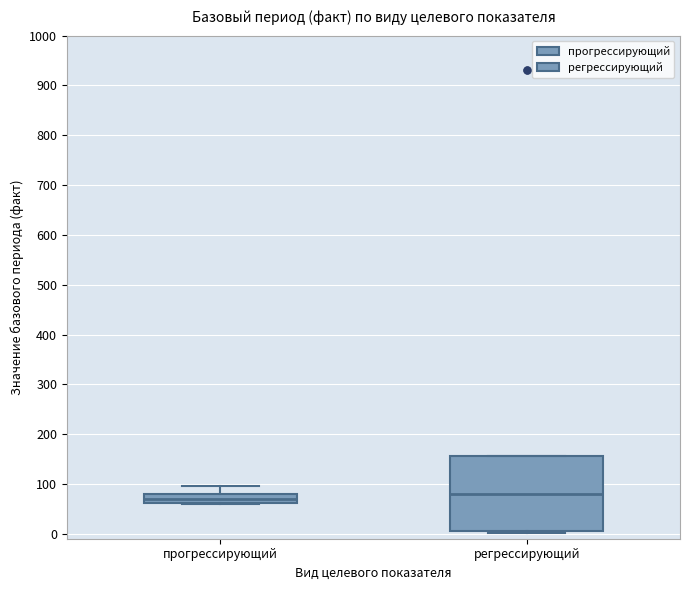

Reading left to right, transcribe this box plot: for each box, give where its median line is, the range the box spans, and where its two whiskers end, as read against the y-axis. The values are not printed on the chart, so give them approximately, as read against the axis.

прогрессирующий: median 70, box 60 to 80, whiskers 60 to 100
регрессирующий: median 80, box 10 to 160, whiskers 0 to 160